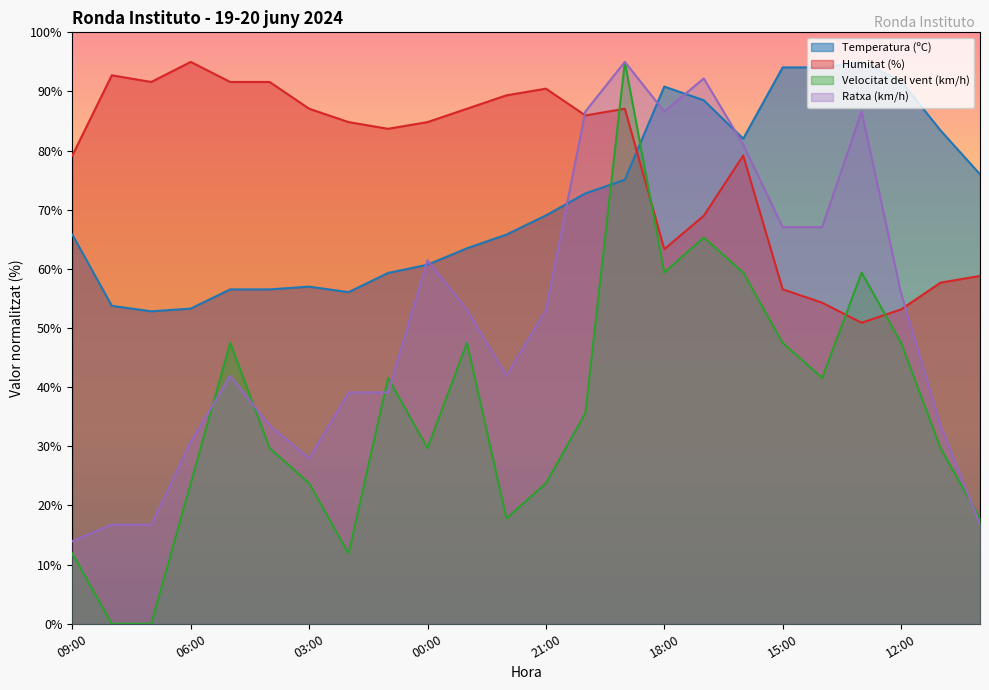

How many interior local peaks does the Temperatura (ºC) series have?

3